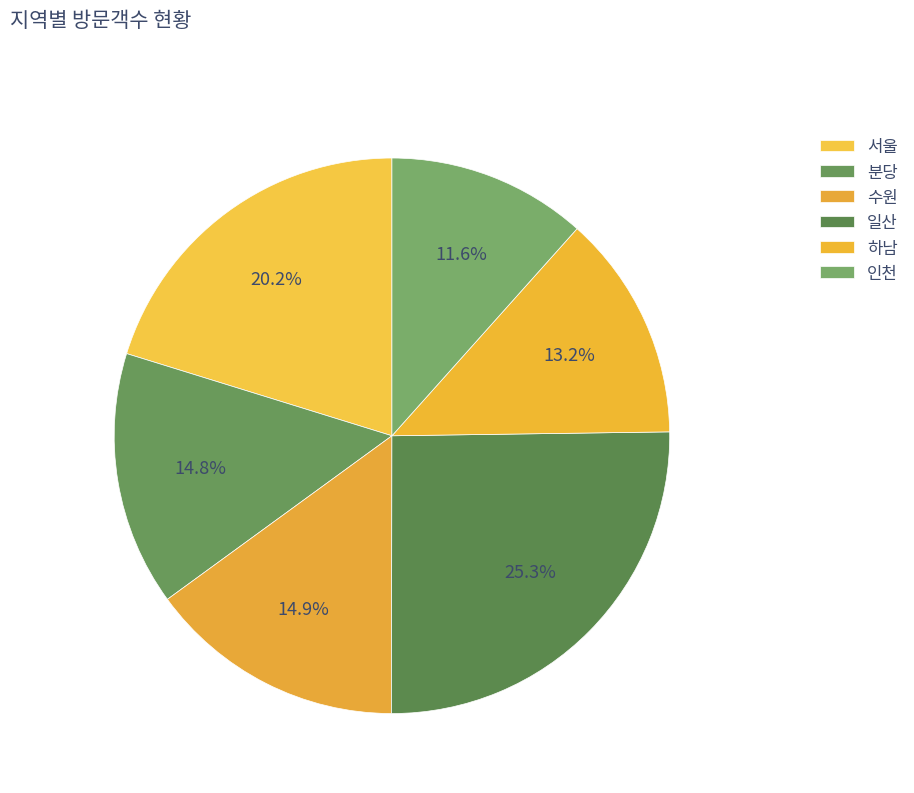

Rank the categories by value from lowest to highest.

인천, 하남, 분당, 수원, 서울, 일산